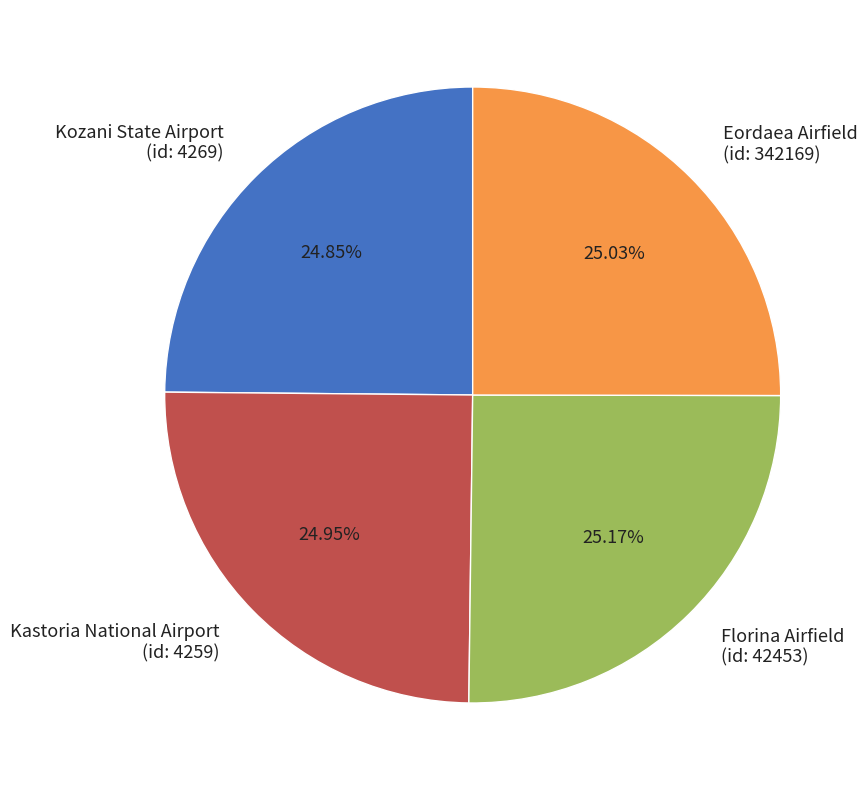

Does Florina Airfield (id: 42453) account for over 50% of the chart?

No